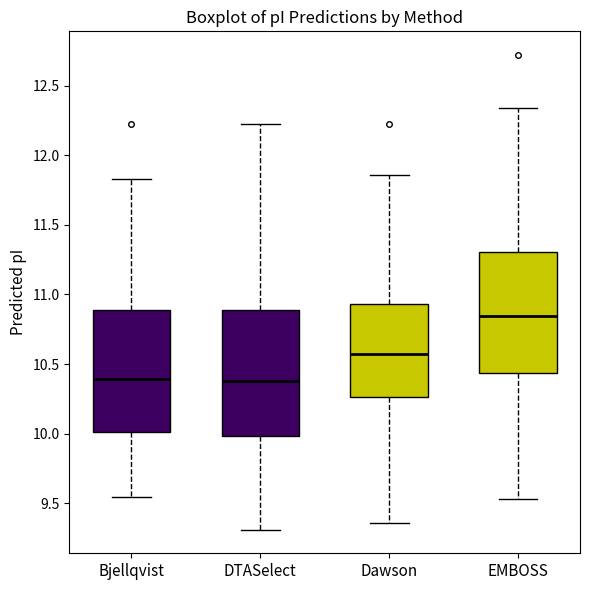

Reading left to right, transcribe this box plot: for each box, give where its median line is, the range the box spans, and where its two whiskers end, as read against the y-axis. The values are not printed on the chart, so give them approximately, as read against the axis.

Bjellqvist: median 10.40, box 10.00 to 10.90, whiskers 9.55 to 11.85
DTASelect: median 10.40, box 10.00 to 10.90, whiskers 9.30 to 12.20
Dawson: median 10.55, box 10.25 to 10.95, whiskers 9.35 to 11.85
EMBOSS: median 10.85, box 10.45 to 11.30, whiskers 9.55 to 12.35